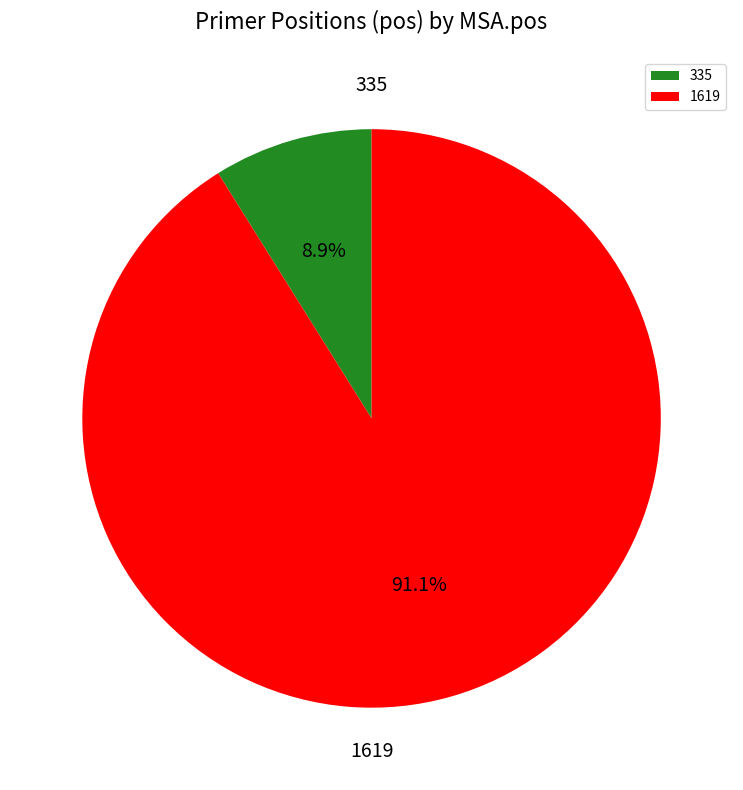

Do 1619 and 335 together represent more than half of the pie?

Yes